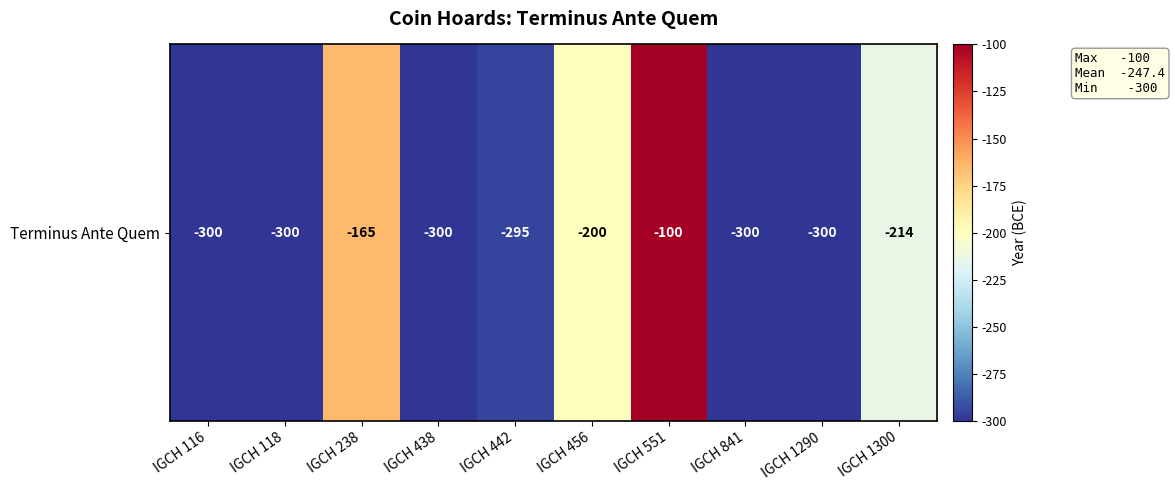

How many data points does each series have?

10